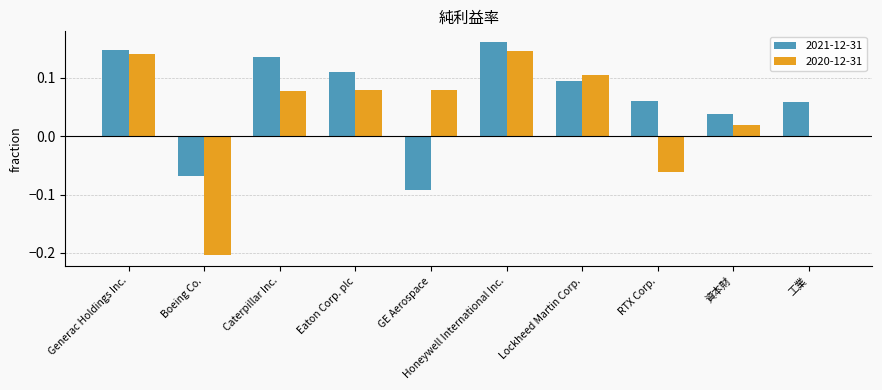

Is it true that 2020-12-31 equals 0.0 at Eaton Corp. plc?

False